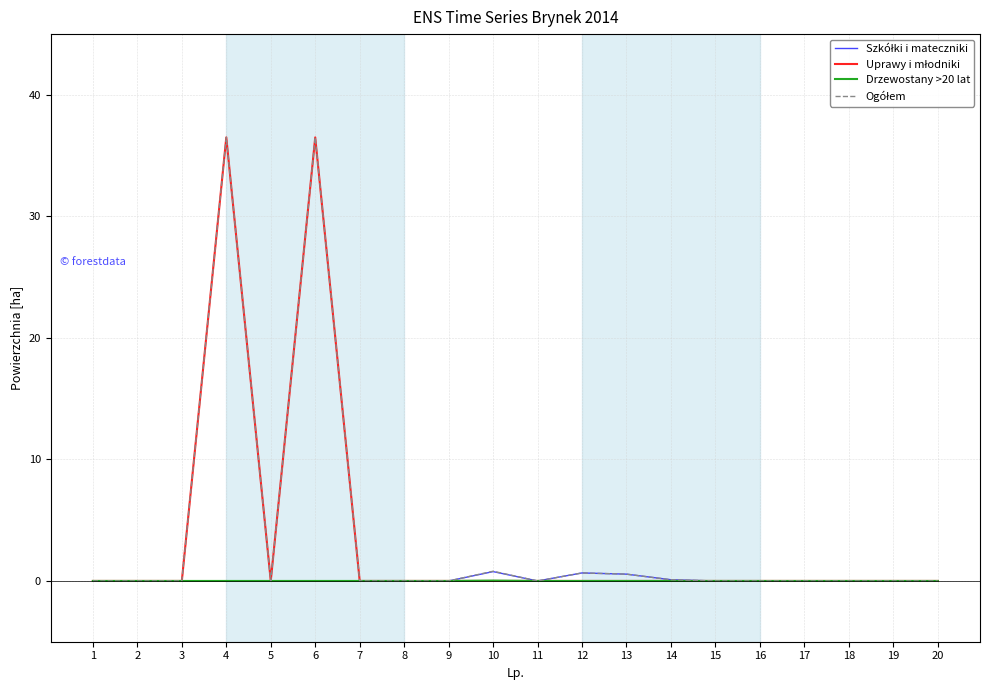

What is the greatest value displayed?

36.5